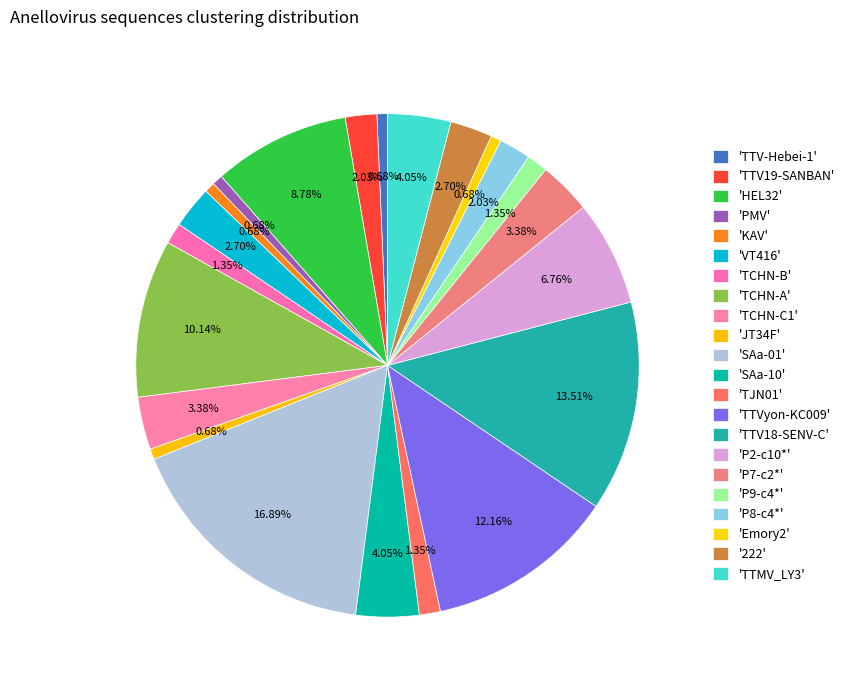

How many segments does this pie chart have?

22